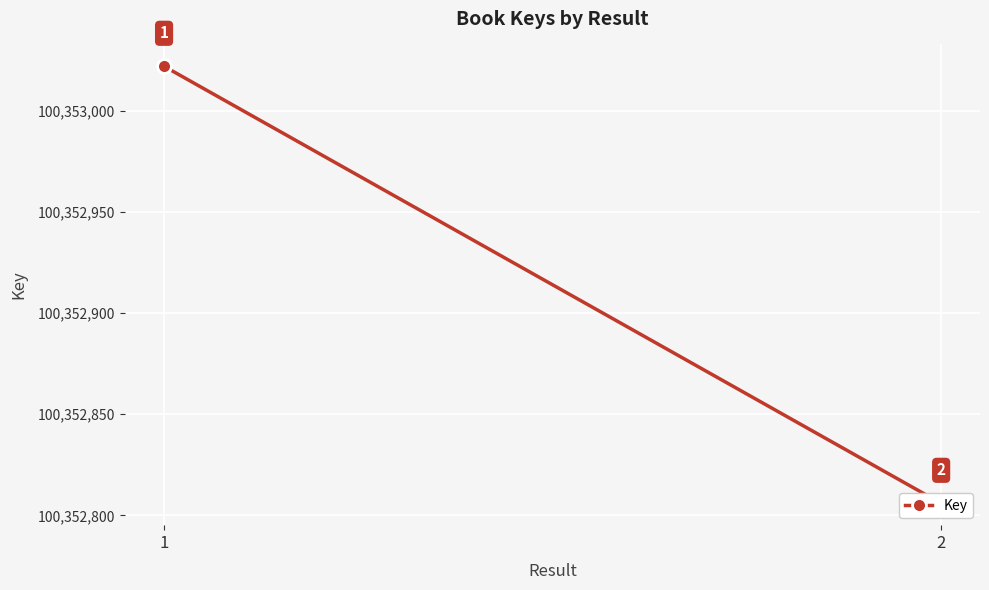

What is the ratio of the value at 1 to the value at 2?

1.0